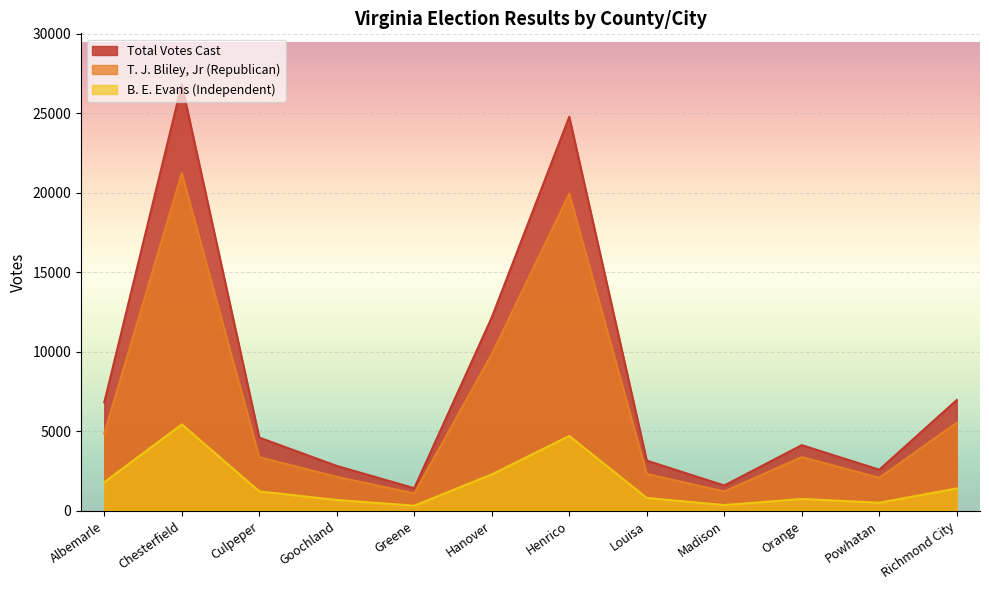

At which category does the chart reach its minimum across all series?

Greene